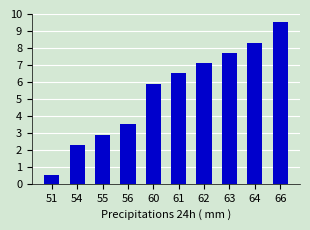

Which category has the lowest value across all series?

51